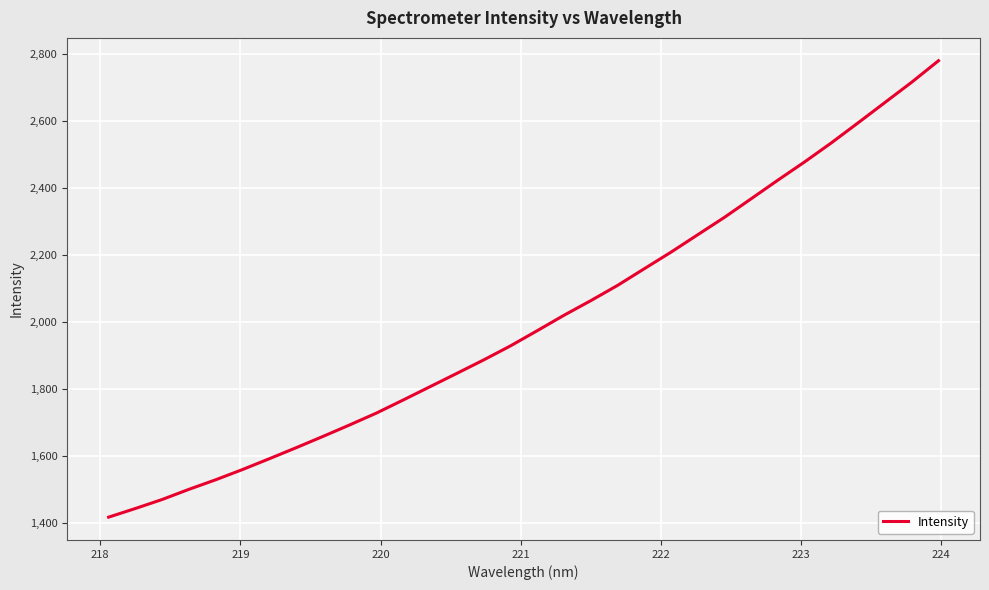

What is the smallest value displayed?

1418.6